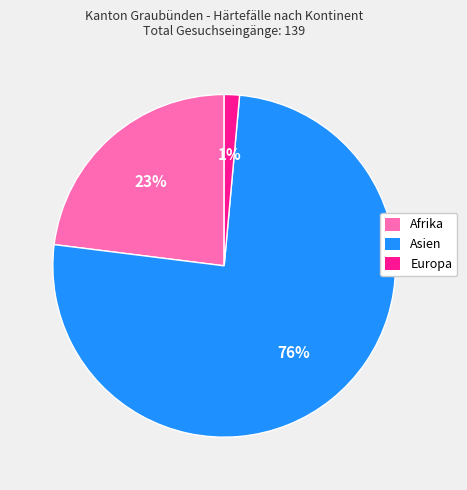

Which slice is the smallest?

Europa